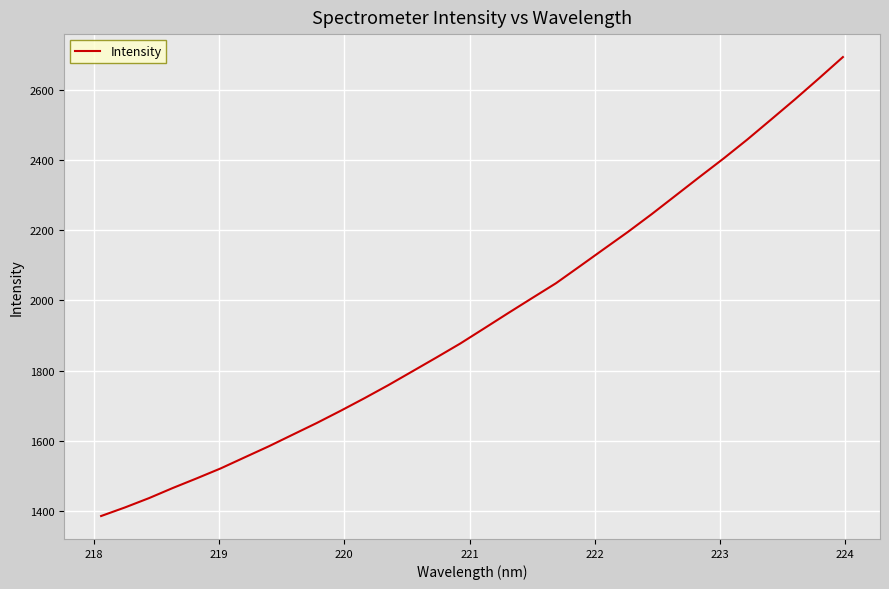

What is the greatest value displayed?

2692.8